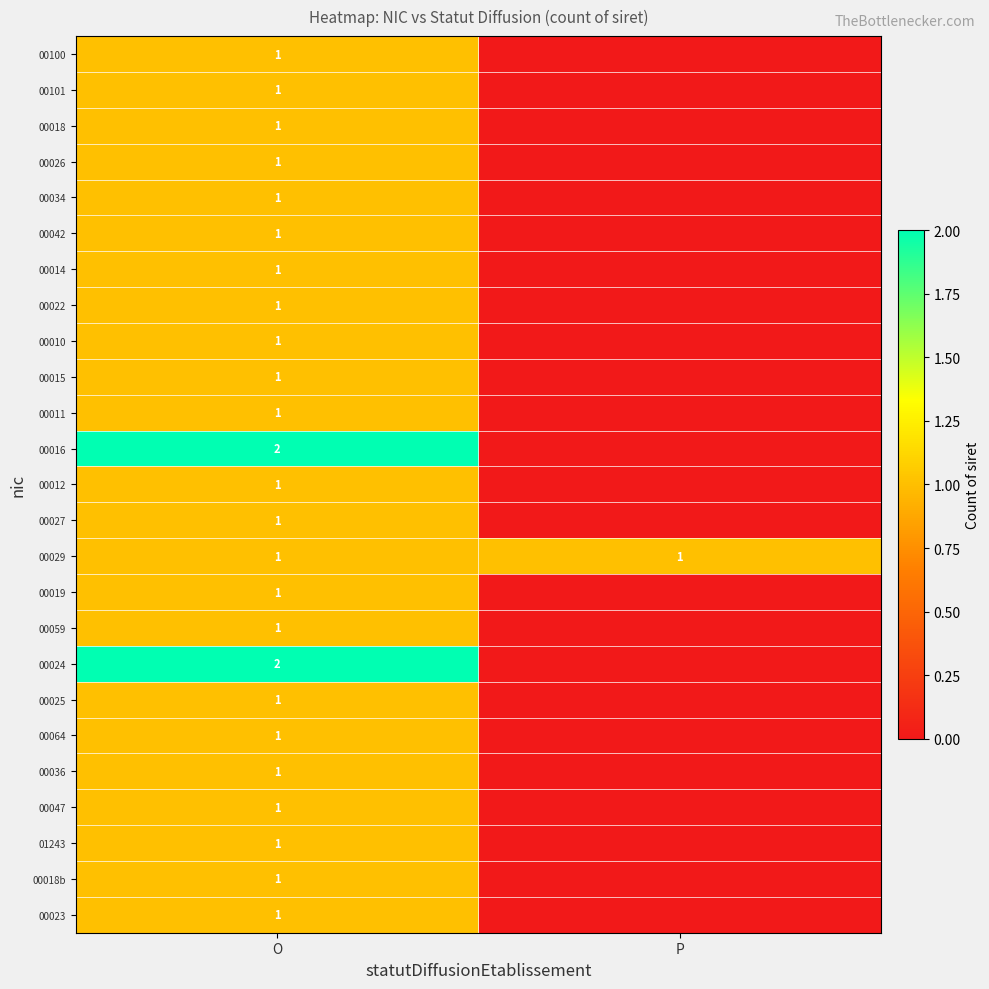

The value of 00018b at O is 0. True or false?

False